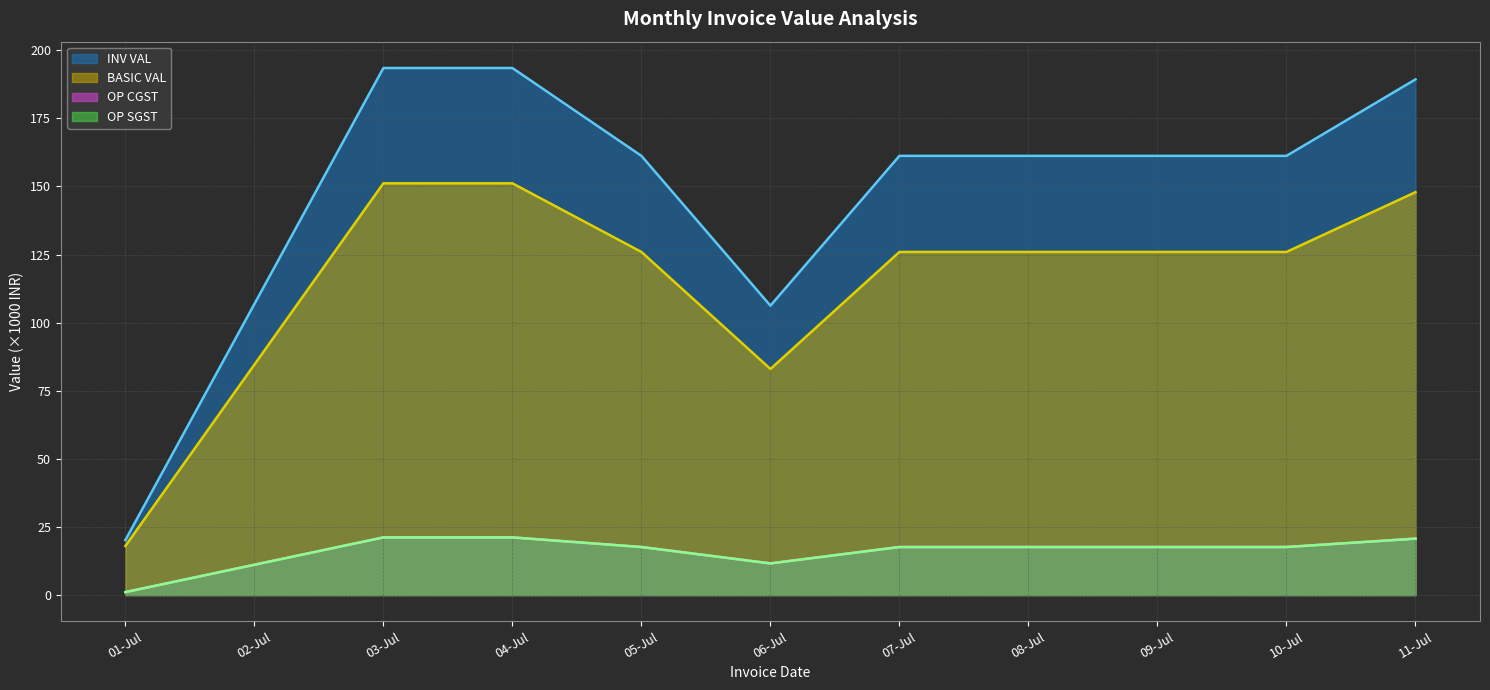

What is the value of the OP SGST point at the 1st from the left?

1.1